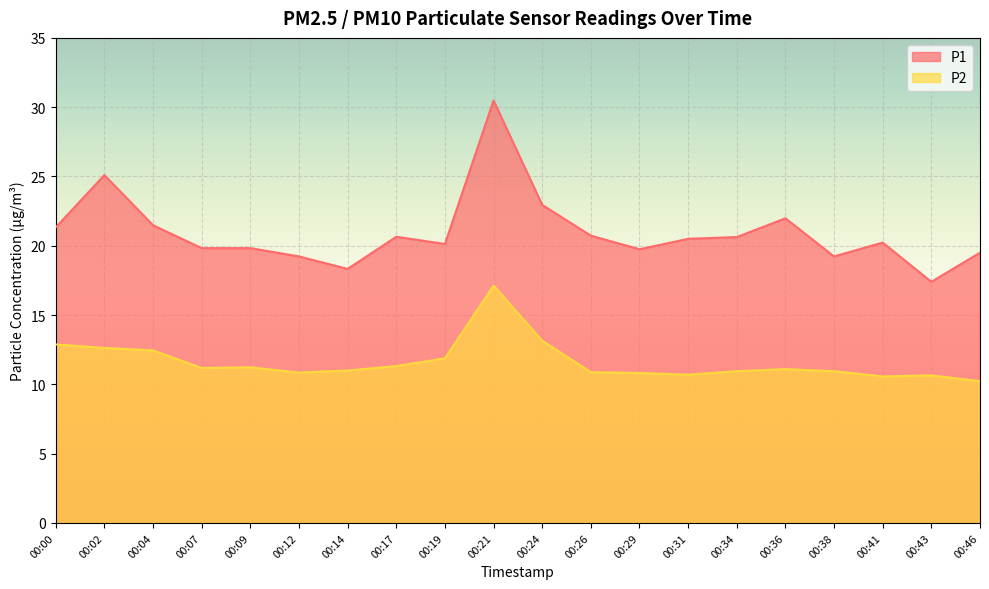

What is the highest value of the P2 series?

17.1